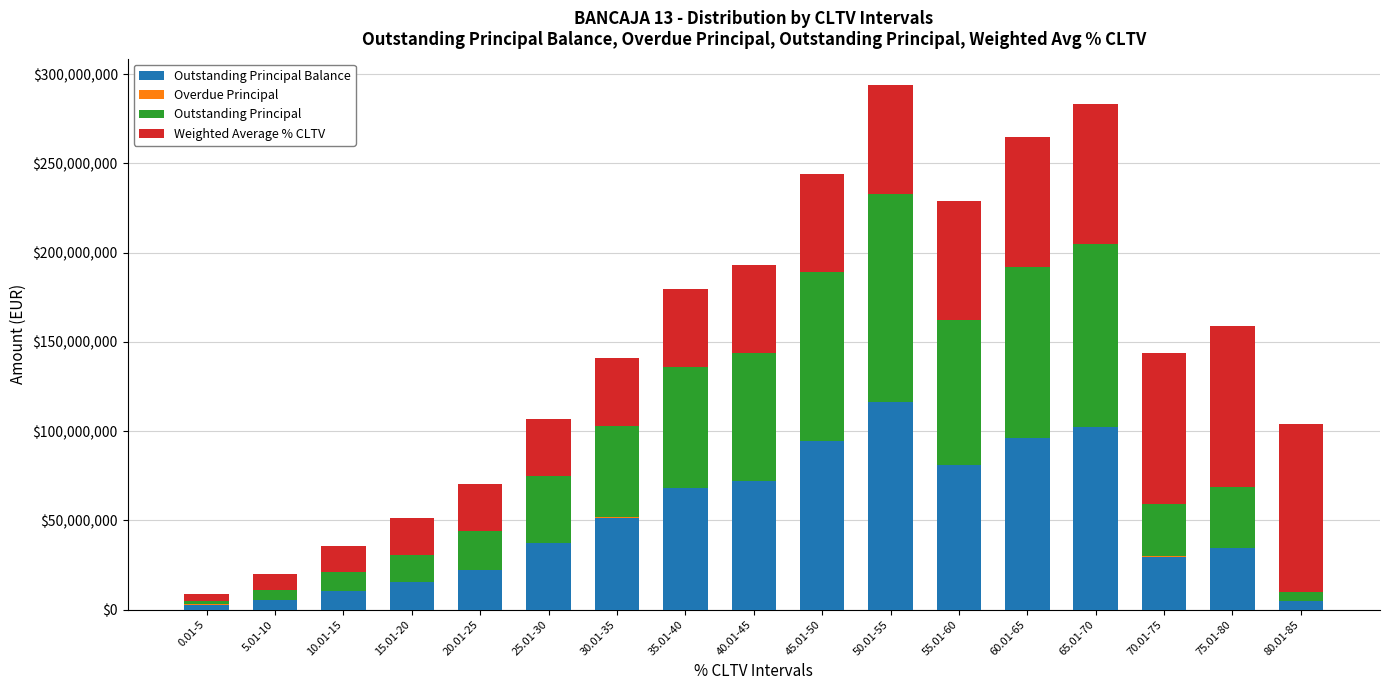

At 80.01-85, list the series in order from smallest to largest.

Overdue Principal, Outstanding Principal, Outstanding Principal Balance, Weighted Average % CLTV